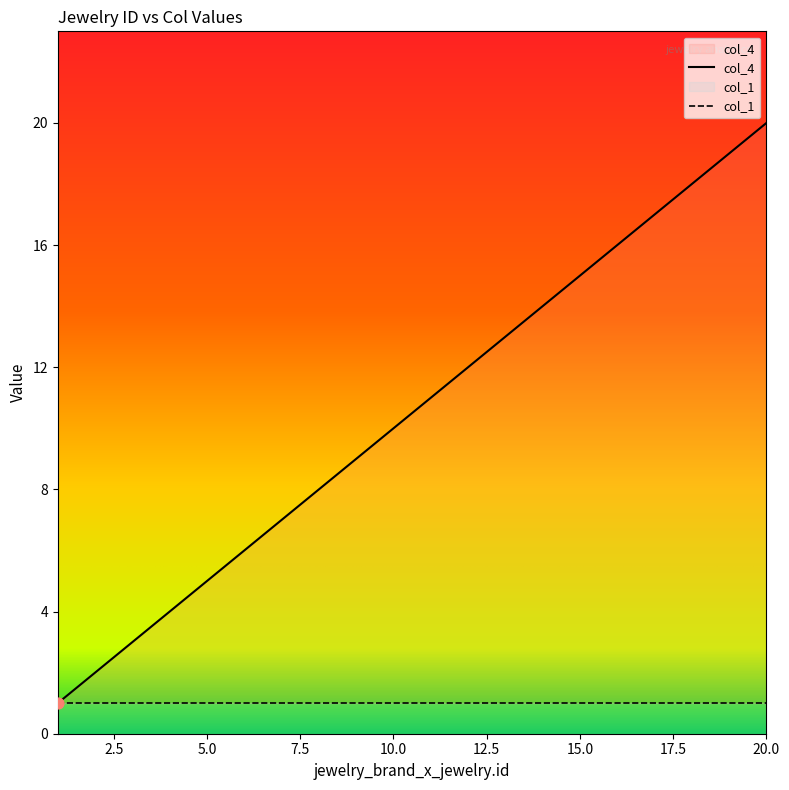

What is the change in value from 1 to 11?

+10